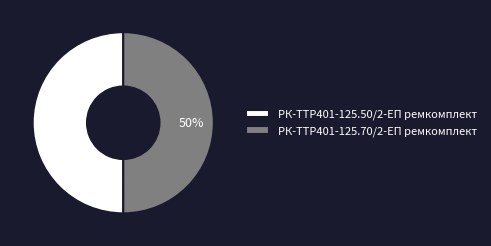

Count the number of slices in the pie.

2